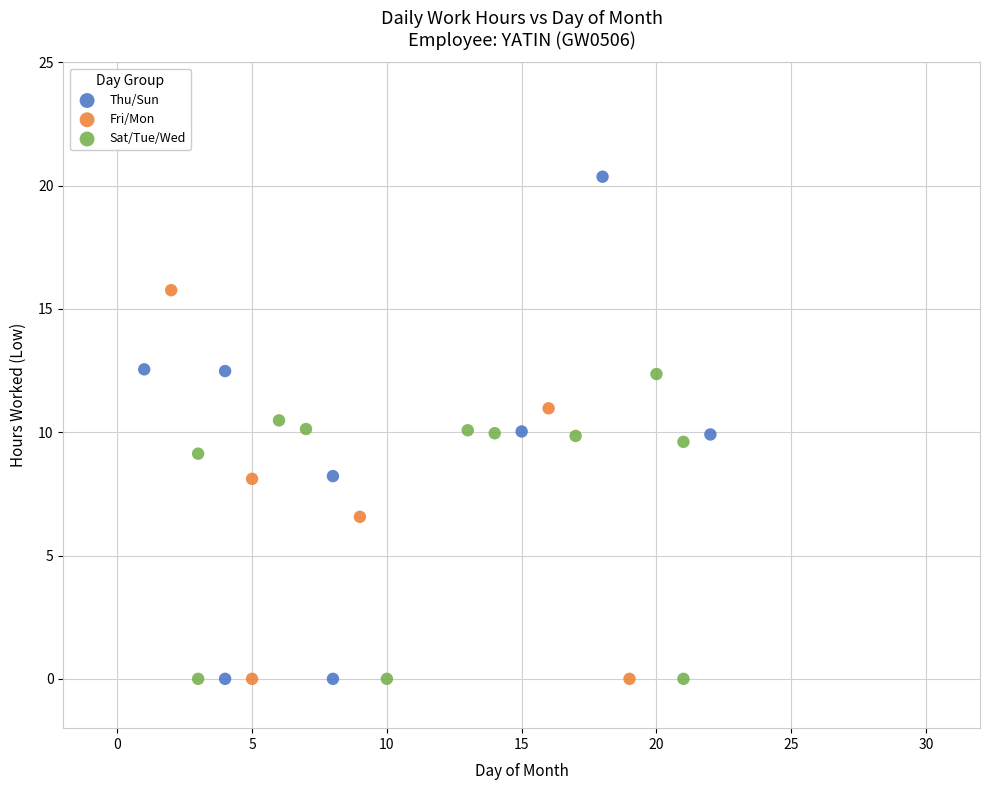

Which series has the largest Y range (max minus min)?

Thu/Sun